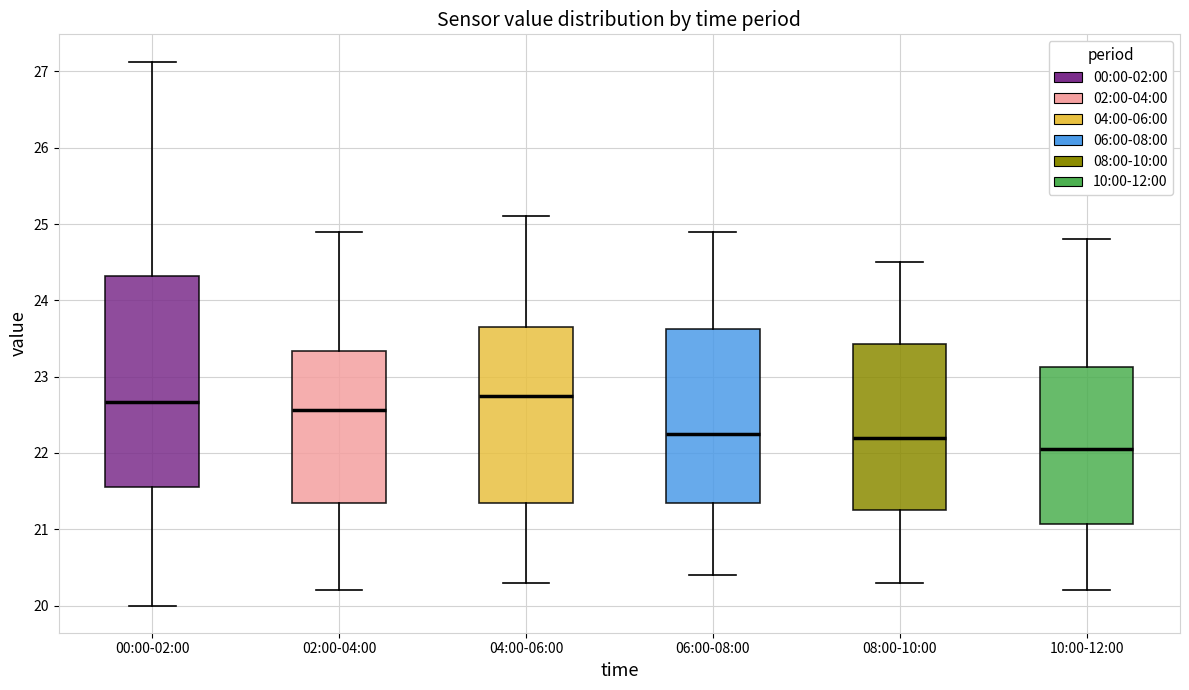

Which box has the lowest median line?

10:00-12:00